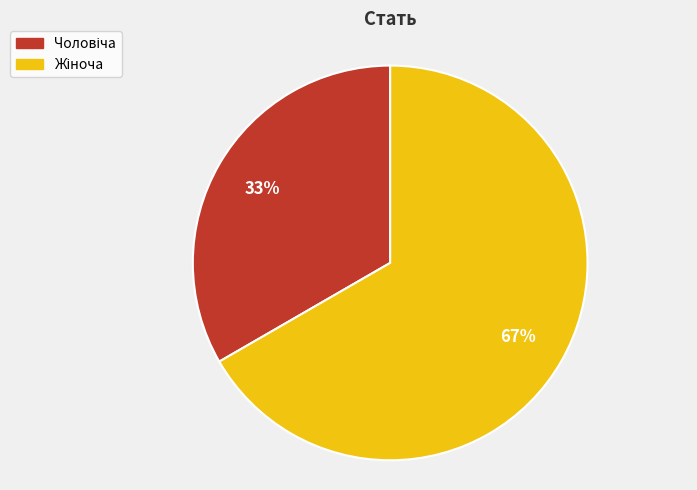

Count the number of slices in the pie.

2